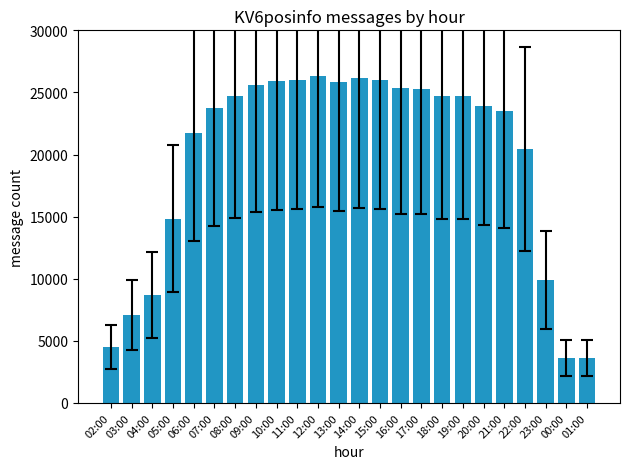

What is the sum of all values?

472181